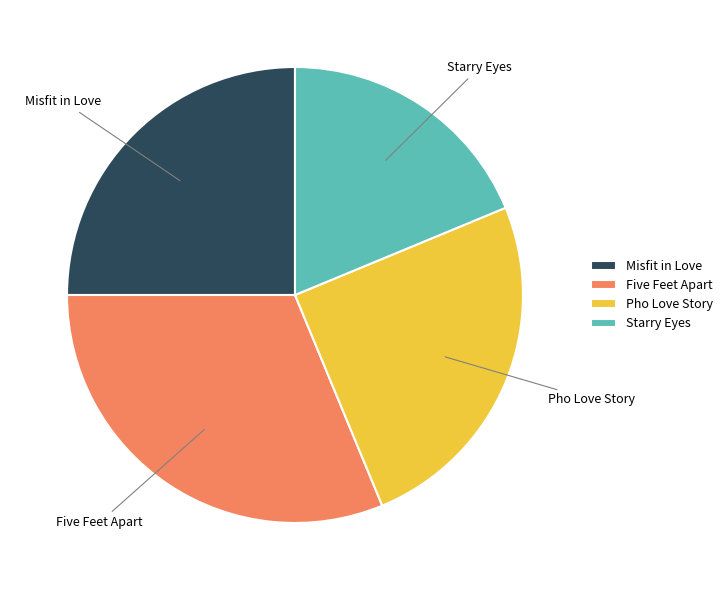

How many segments does this pie chart have?

4